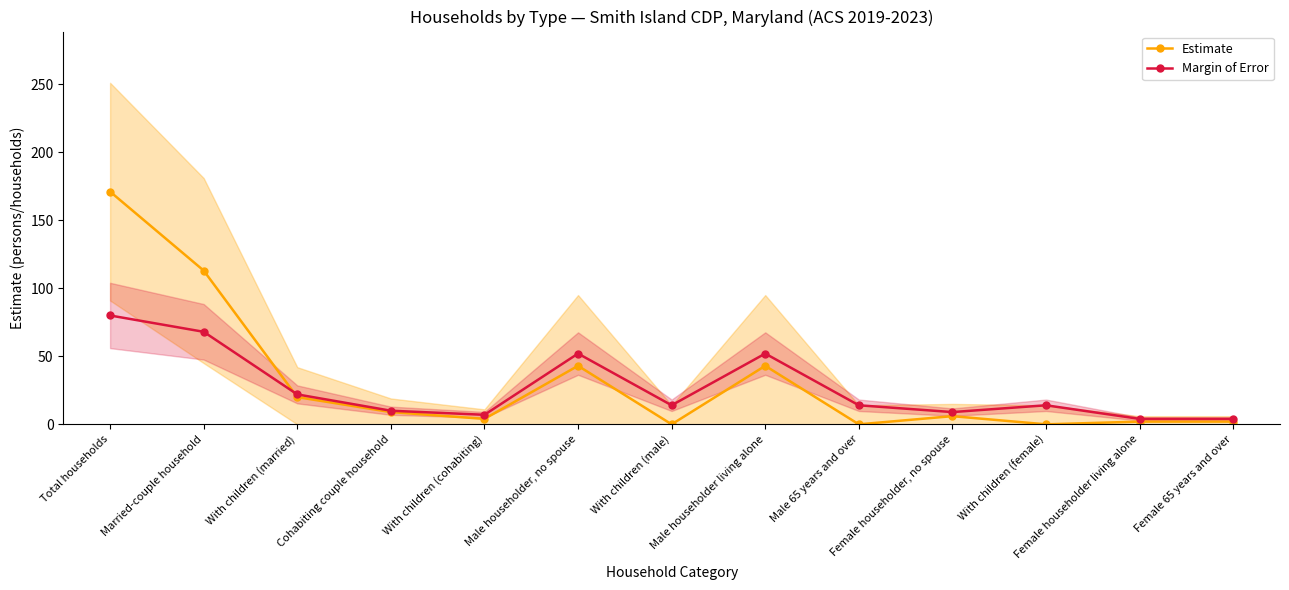

How many series are shown in this chart?

2